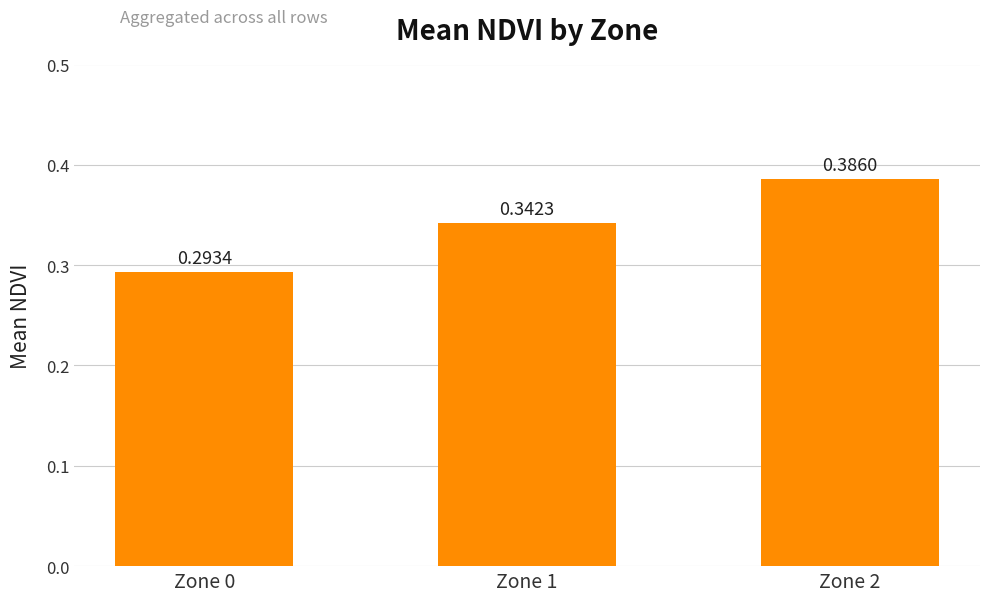

List the labels in order of value, largest first.

Zone 2, Zone 1, Zone 0